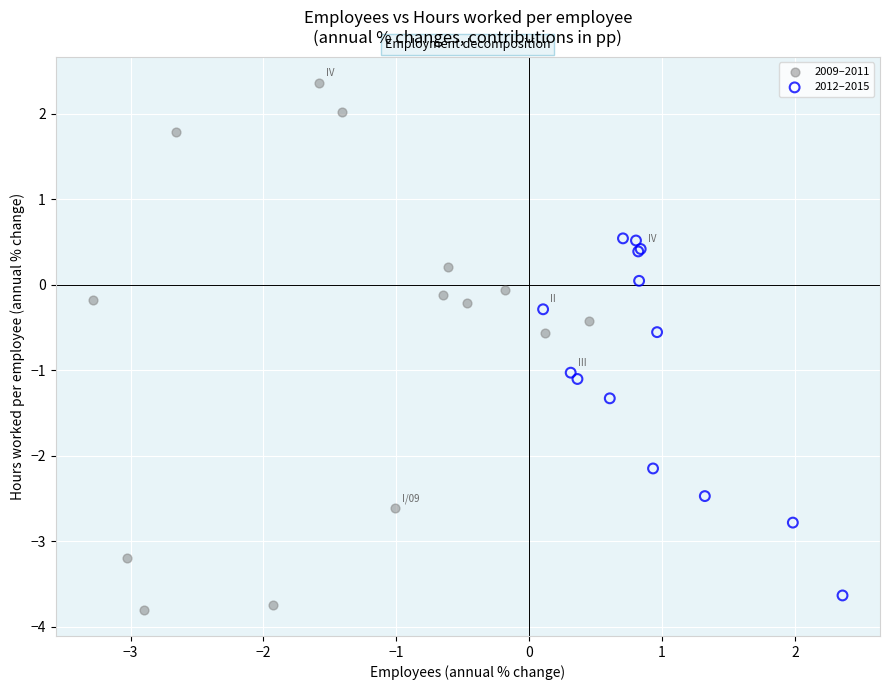

Which series contains the lowest Y value?

2009–2011